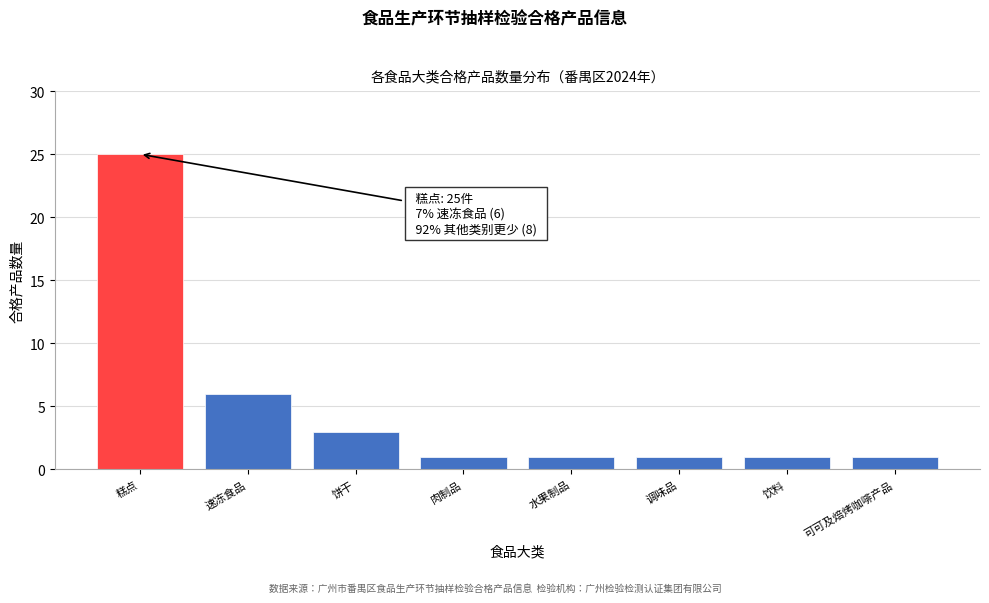

Reading left to right, transcribe all the data shown in this chart.

25	6	3	1	1	1	1	1